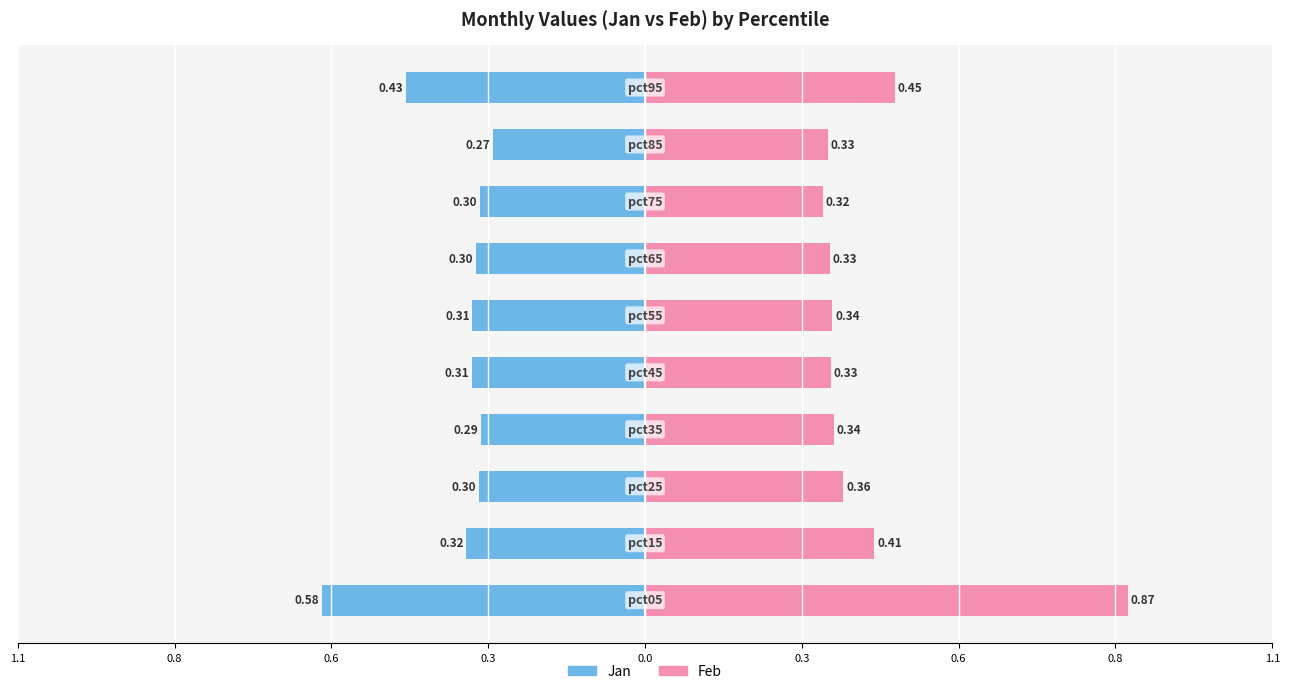

Reading right to left, extract all data points from this chart.

Jan: -0.4	-0.3	-0.3	-0.3	-0.3	-0.3	-0.3	-0.3	-0.3	-0.6
Feb: 0.4	0.3	0.3	0.3	0.3	0.3	0.3	0.4	0.4	0.9